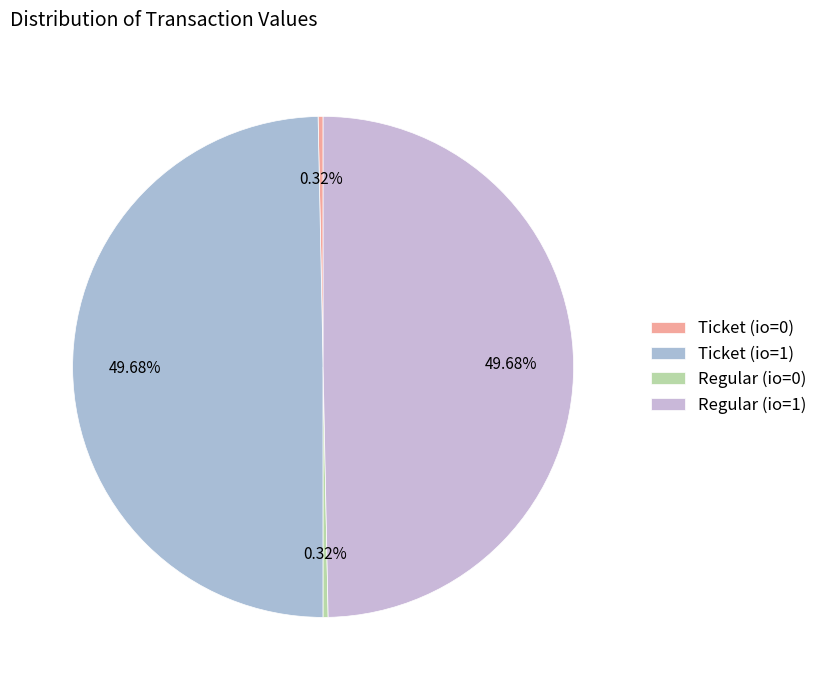

Does Regular (io=1) account for over 50% of the chart?

No